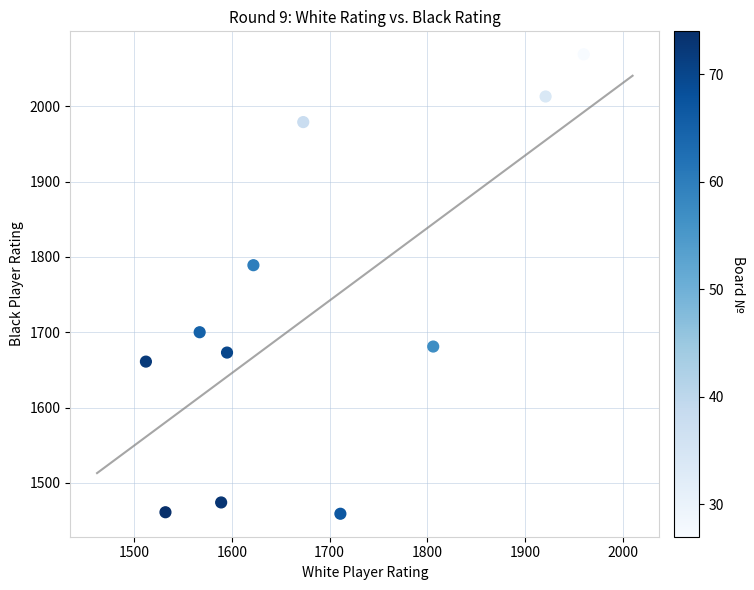

What is the average Y value?

1724